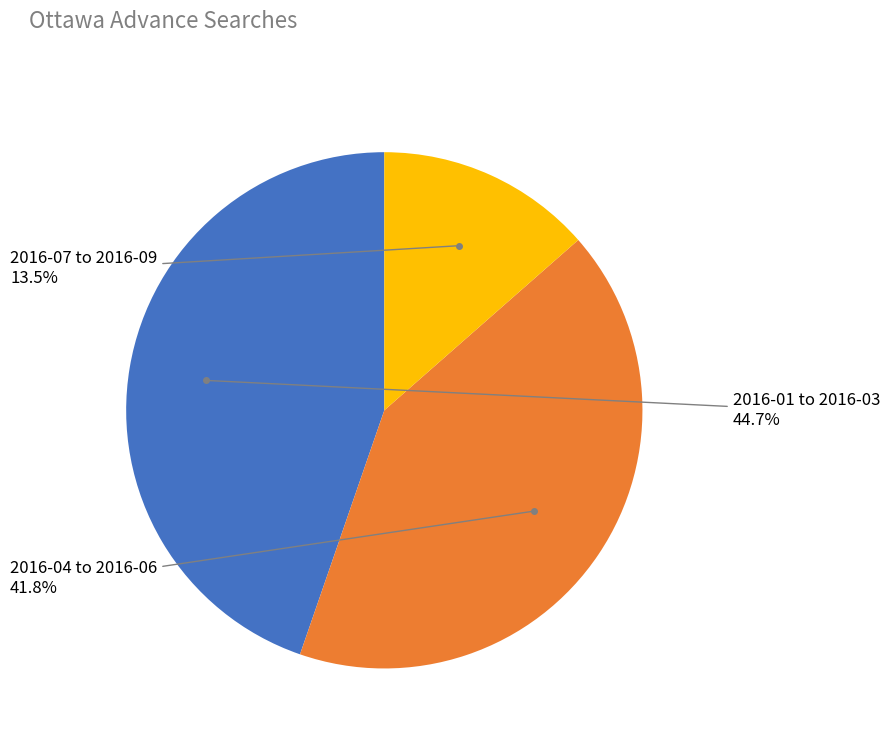

Is there a majority slice in this chart?

No